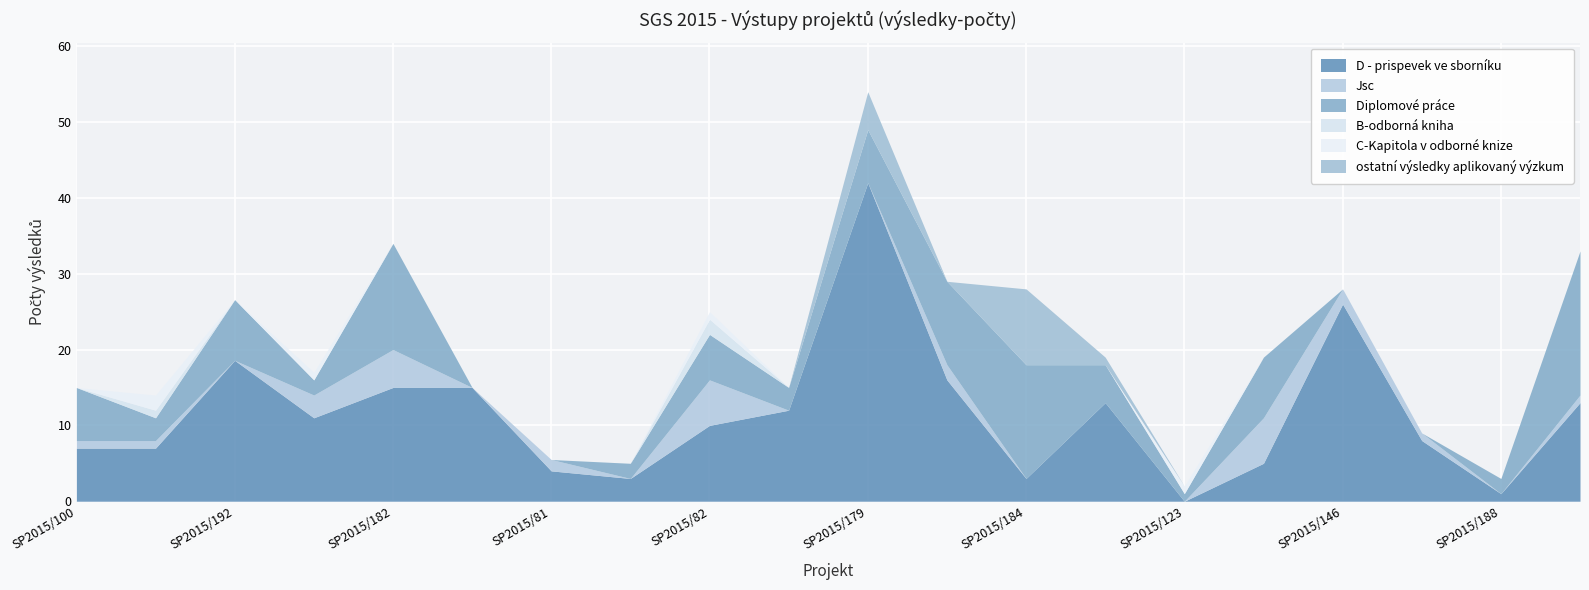

Reading left to right, extract all data points from this chart.

D - prispevek ve sborníku: 7.0	7.0	18.6	11.0	15.0	15.0	4.0	3.0	10.0	12.0	42.0	16.0	3.0	13.0	0.0	5.0	26.0	8.0	1.0	13.0
Jsc: 1.0	1.0	0.0	3.0	5.0	0.0	1.5	0.0	6.0	0.0	0.0	2.0	0.0	0.0	0.0	6.0	2.0	1.0	0.0	1.0
Diplomové práce: 7.0	3.0	8.0	2.0	14.0	0.0	0.0	2.0	6.0	3.0	7.0	11.0	15.0	5.0	1.0	8.0	0.0	0.0	2.0	19.0
B-odborná kniha: 0.0	1.0	0.0	0.0	0.0	0.0	0.0	0.0	2.0	0.0	0.0	0.0	0.0	0.0	0.0	0.0	0.0	0.0	0.0	0.0
C-Kapitola v odborné knize: 0.0	2.0	0.0	1.0	0.0	0.0	0.0	0.0	1.0	0.0	0.0	0.0	0.0	0.0	1.0	0.0	0.0	0.0	0.0	0.0
ostatní výsledky aplikovaný výzkum: 0.0	0.0	0.0	0.0	0.0	0.0	0.0	0.0	0.0	0.0	5.0	0.0	10.0	1.0	0.0	0.0	0.0	0.0	0.0	0.0